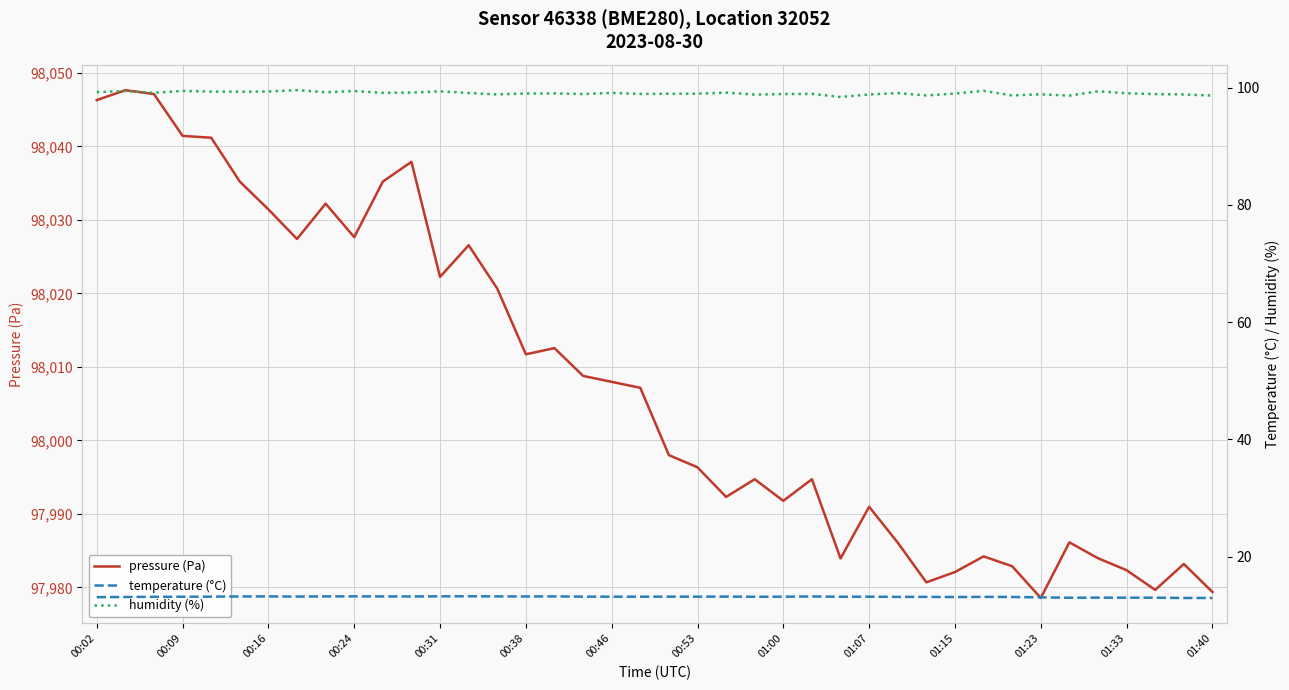

What is the smallest value displayed?

12.9